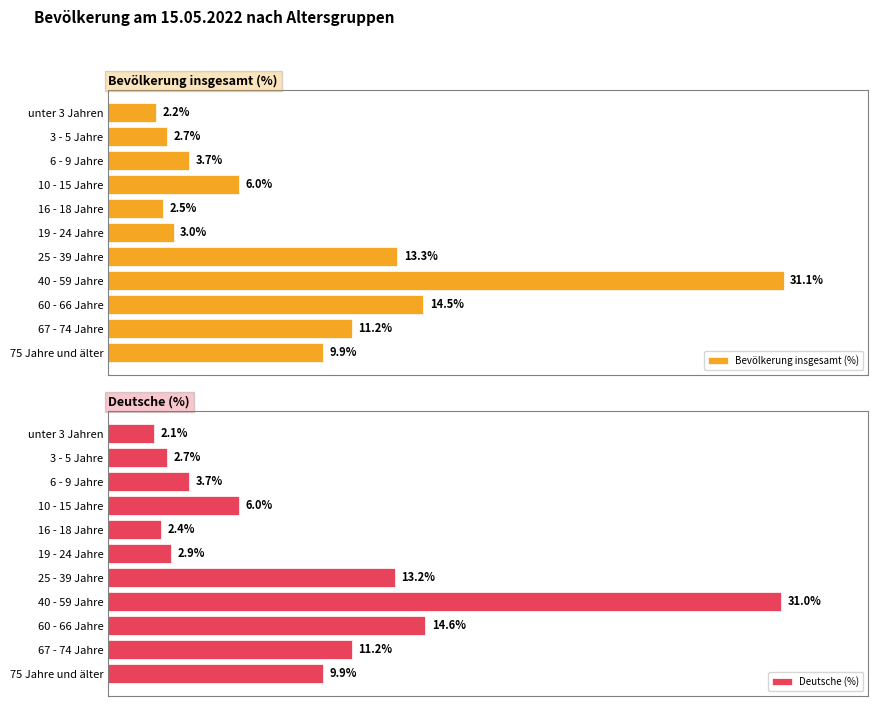

At how many categories does at least one series exceed 18?

1